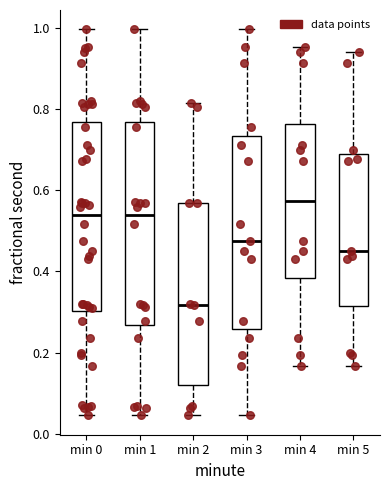

Reading left to right, read every box against the y-axis: the position of its median line, the range the box covers, and the ends of its whiskers. The values are not printed on the chart, so give them approximately, as read against the axis.

min 0: median 0.54, box 0.30 to 0.76, whiskers 0.04 to 1.00
min 1: median 0.54, box 0.26 to 0.76, whiskers 0.04 to 1.00
min 2: median 0.32, box 0.12 to 0.56, whiskers 0.04 to 0.82
min 3: median 0.48, box 0.26 to 0.74, whiskers 0.04 to 1.00
min 4: median 0.58, box 0.38 to 0.76, whiskers 0.16 to 0.96
min 5: median 0.46, box 0.32 to 0.68, whiskers 0.16 to 0.94